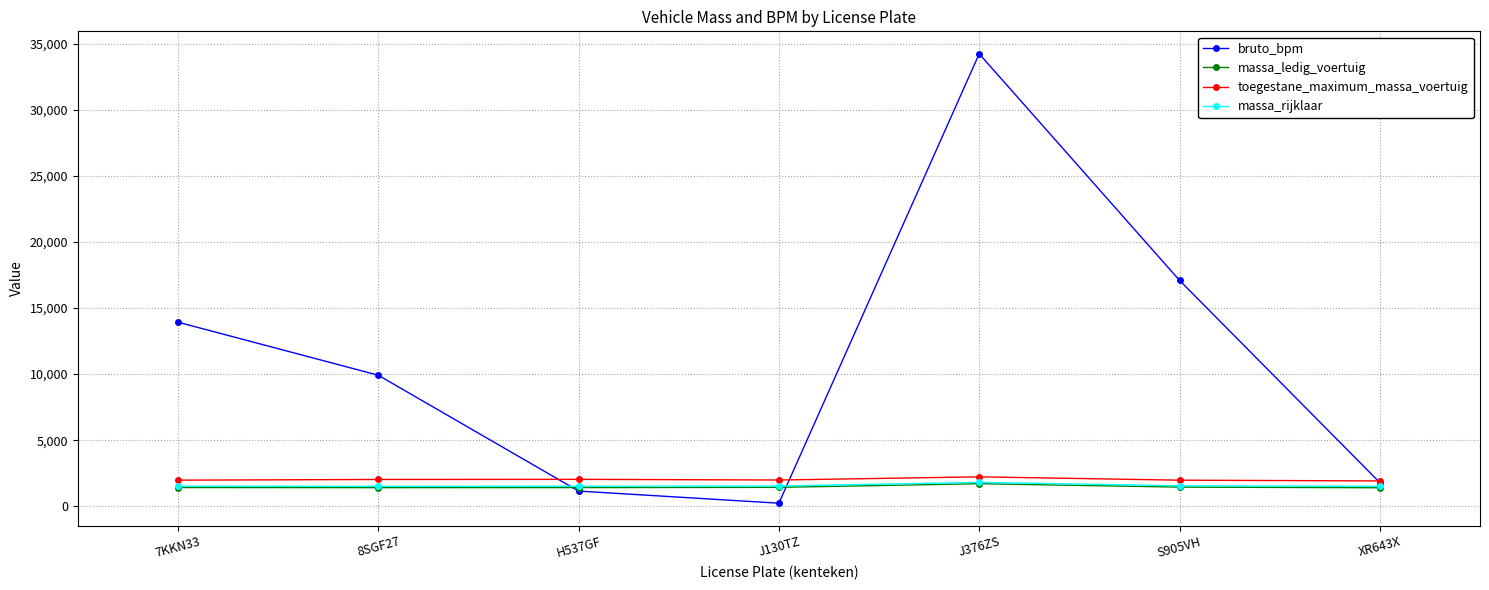

At which category does the chart reach its minimum across all series?

J130TZ